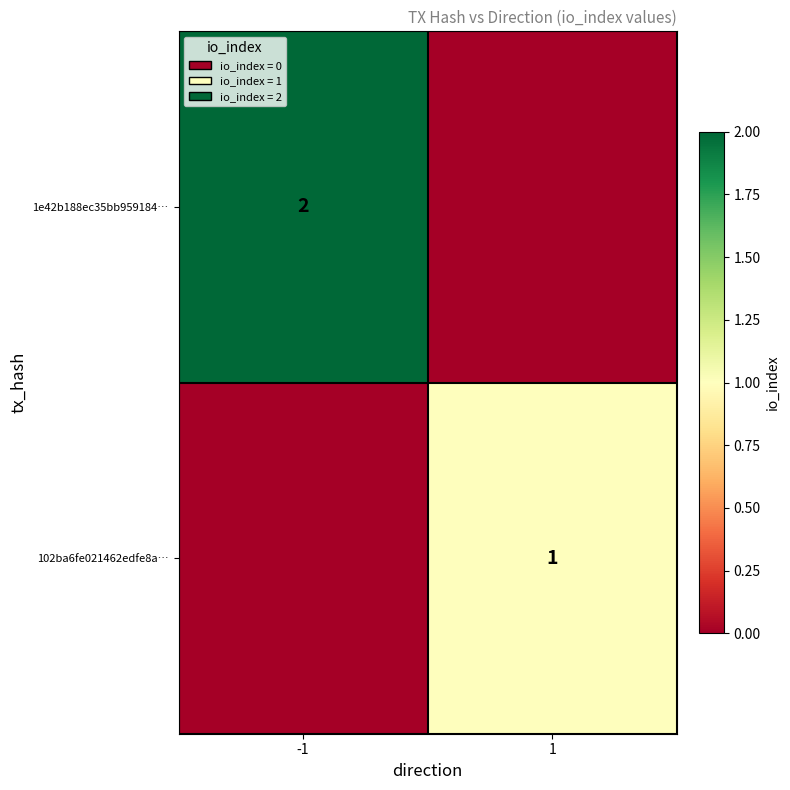

Which has a higher value, 1 or -1?

-1